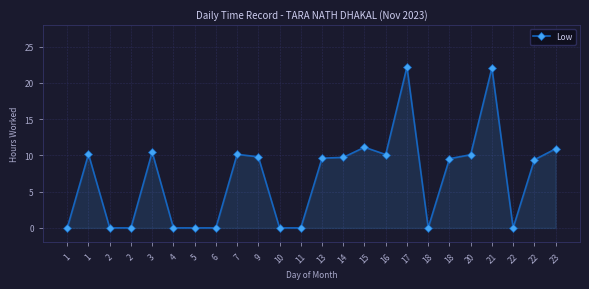

Rank the categories by value from lowest to highest.

1, 2, 2, 4, 5, 6, 10, 11, 18, 22, 22, 18, 13, 14, 9, 20, 16, 7, 1, 3, 23, 15, 21, 17